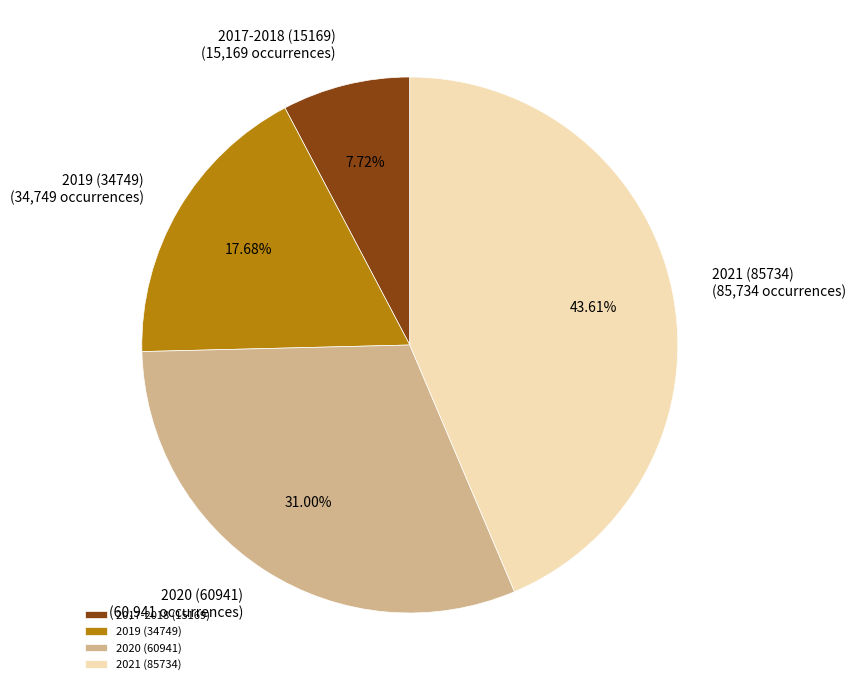

To the nearest percent, what is the average slice percentage?

25%